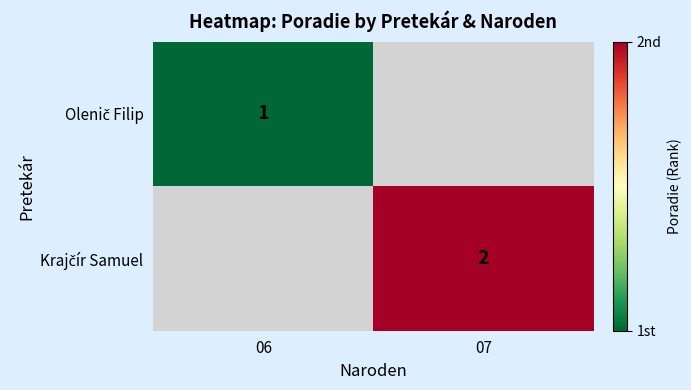

List the series in order of their peak value, lowest first.

Olenič Filip, Krajčír Samuel